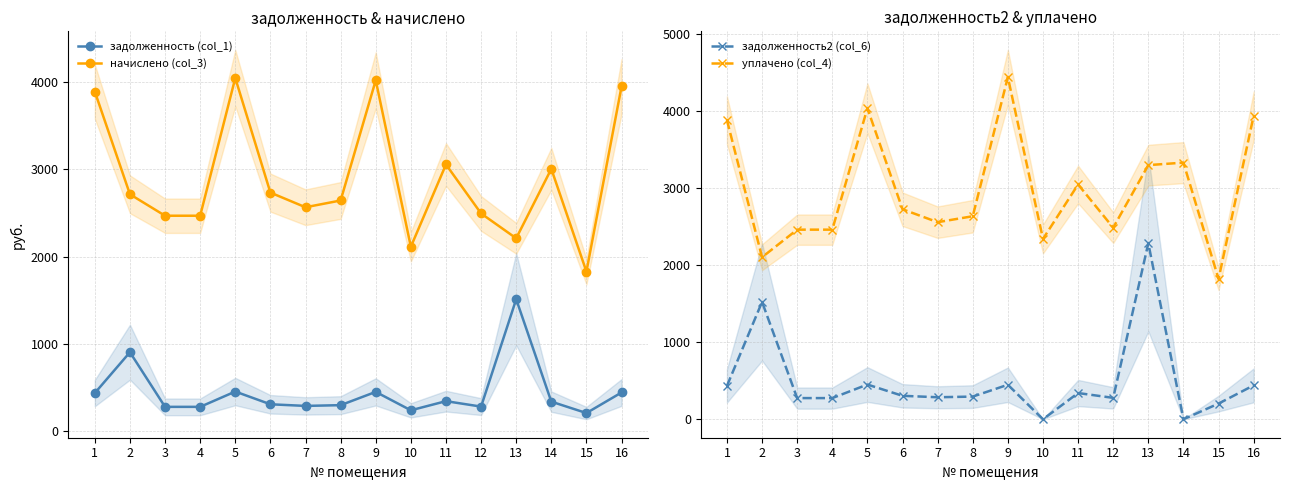

The начислено (col_3) series shows 1113.0 at 2. True or false?

False